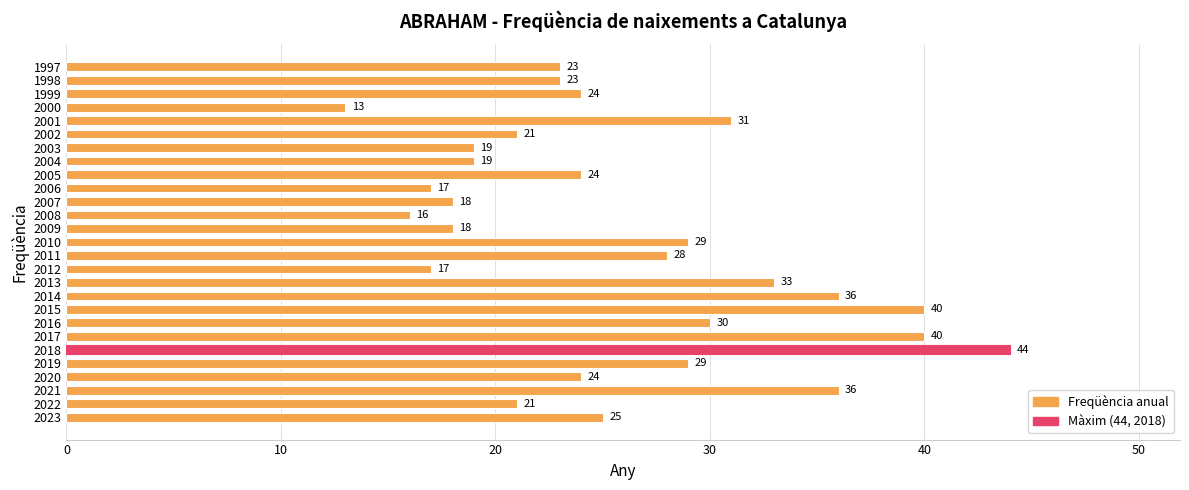

Between 1997 and 2000, which is larger?

1997